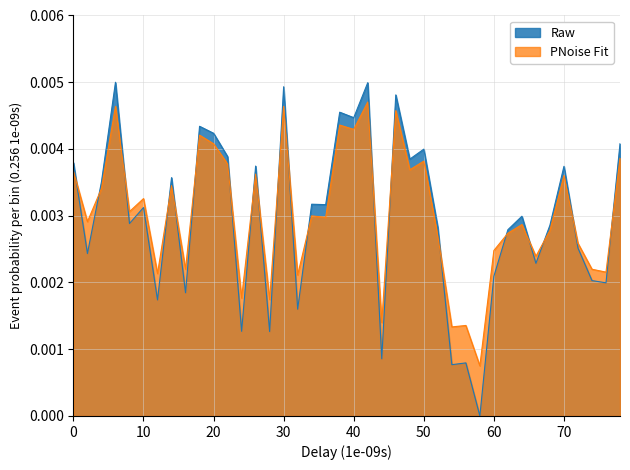

List the series in order of their peak value, lowest first.

PNoise Fit, Raw